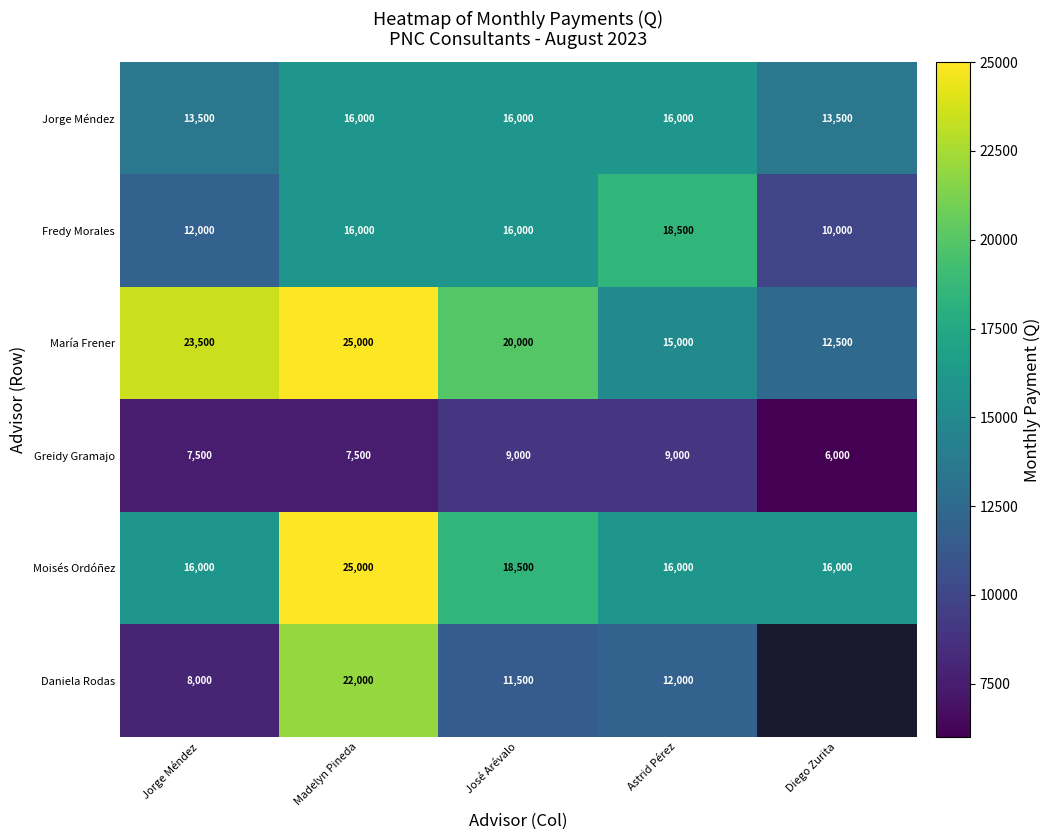

What is the lowest value of the Jorge Méndez series?

13500